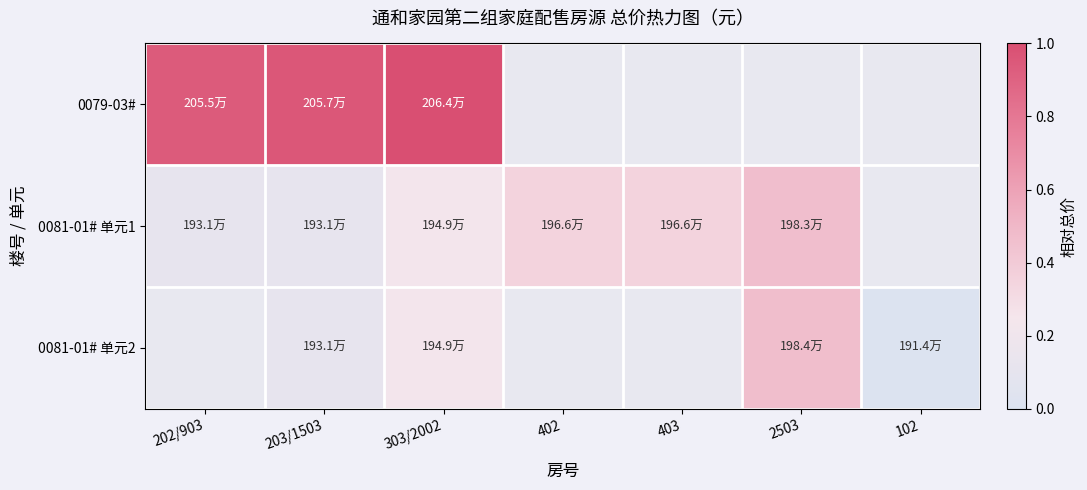

Between 203/1503 and 402, which series saw the biggest shift?

0081-01# 单元1